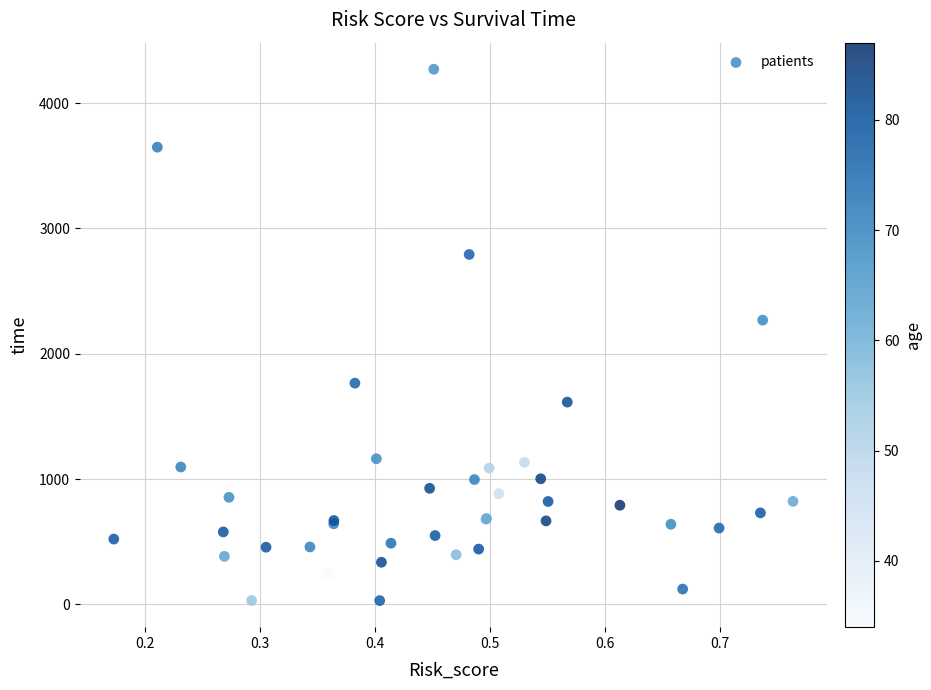

What Y value in the scatter plot is closest to 2150?

2268